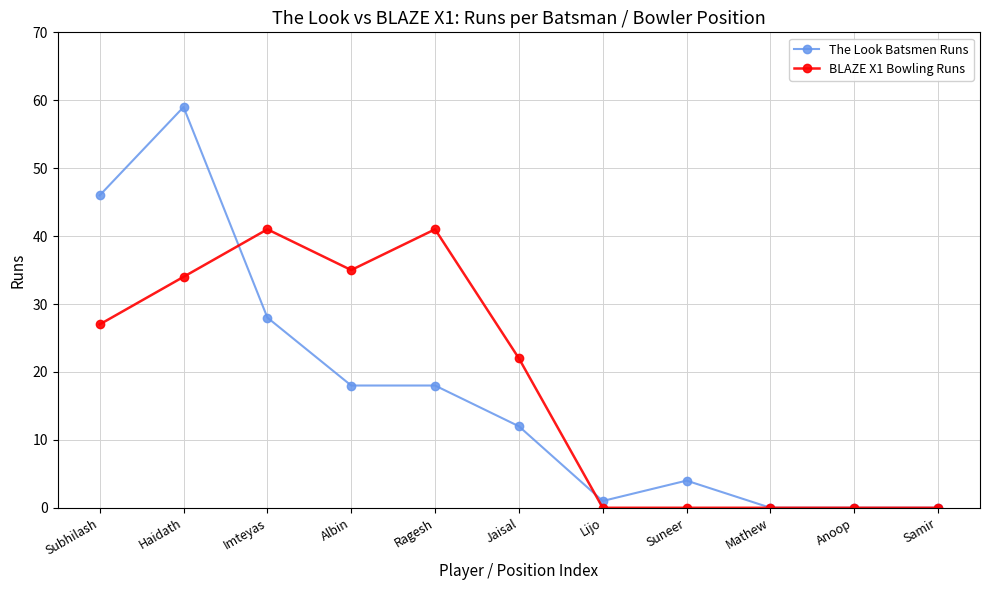

What is the value of the BLAZE X1 Bowling Runs point at the 1st from the left?

27